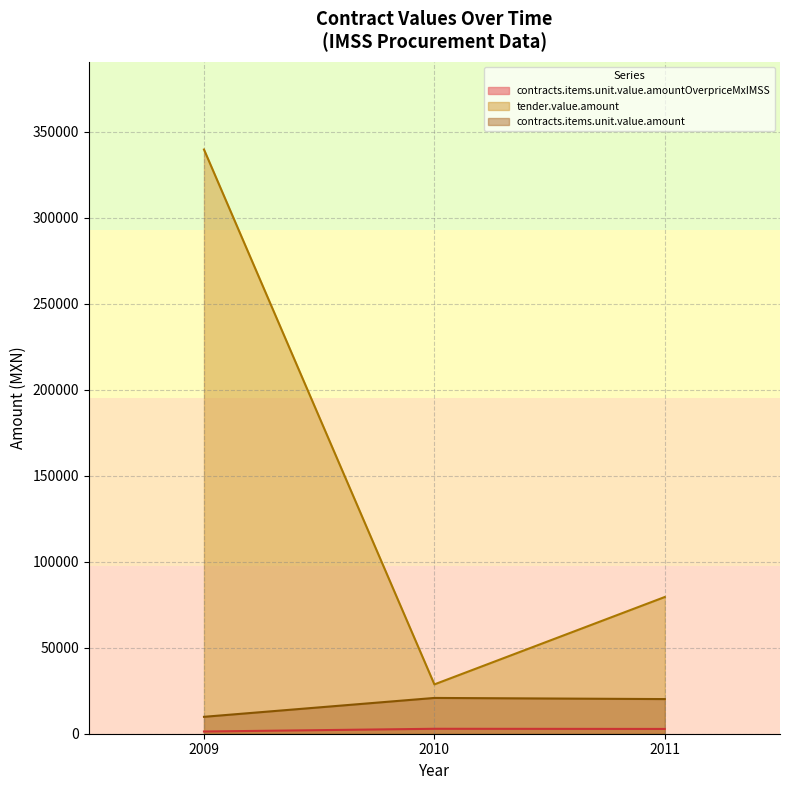

At which label is tender.value.amount closest to 184235?

2011